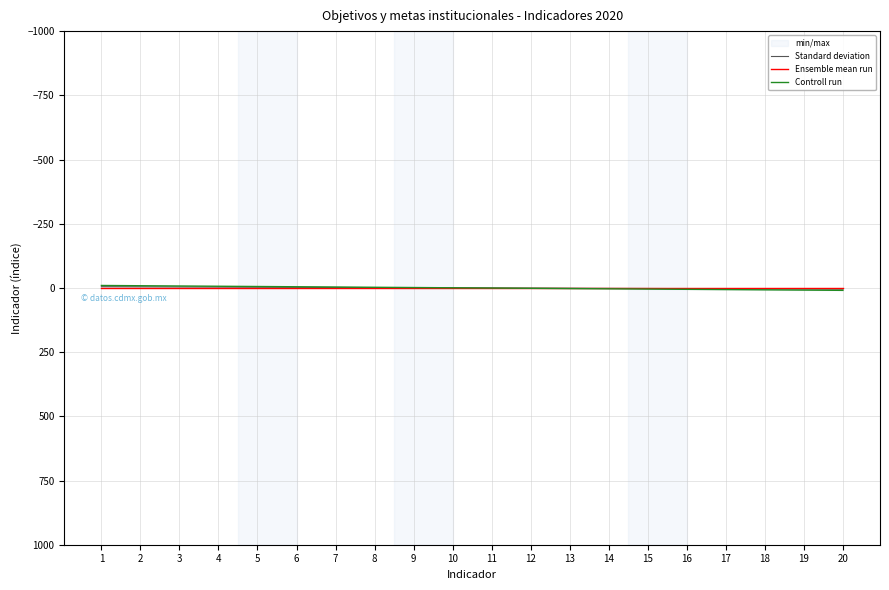

Does the chart display data point markers on the line(s)?

No